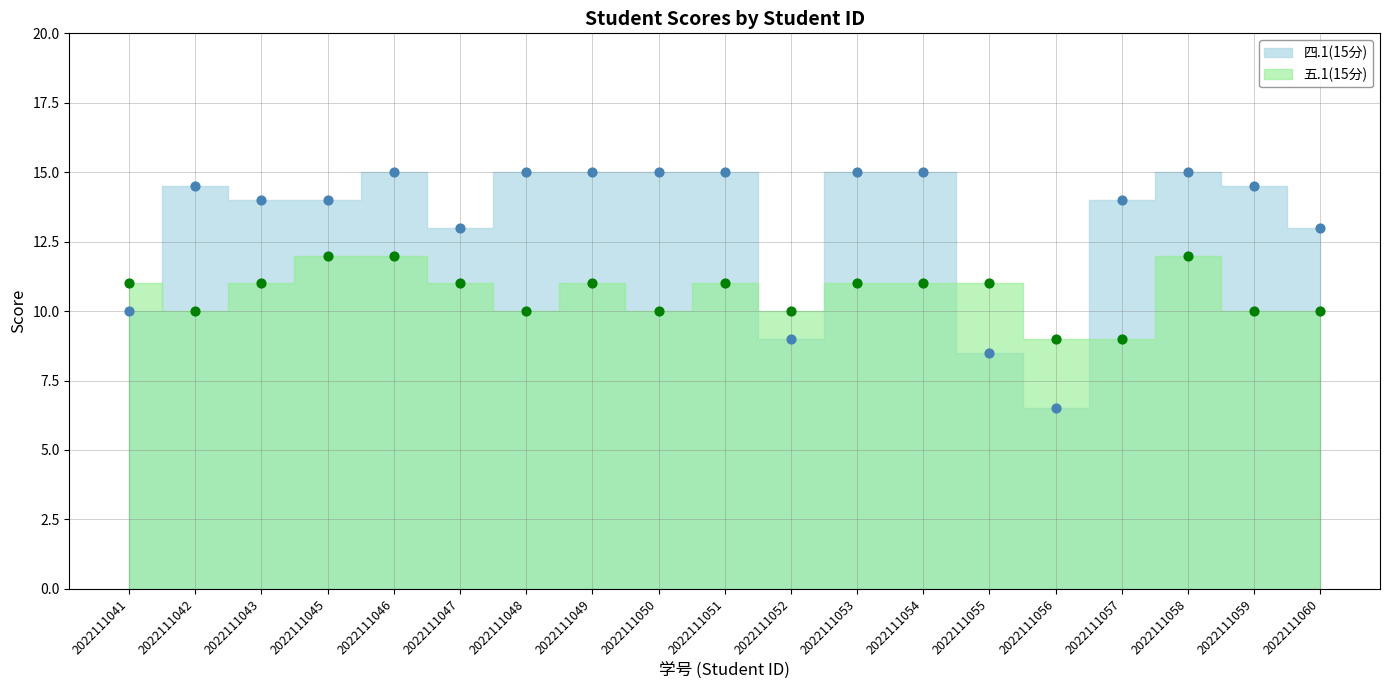

Which series contains the highest Y value?

四.1(15分)